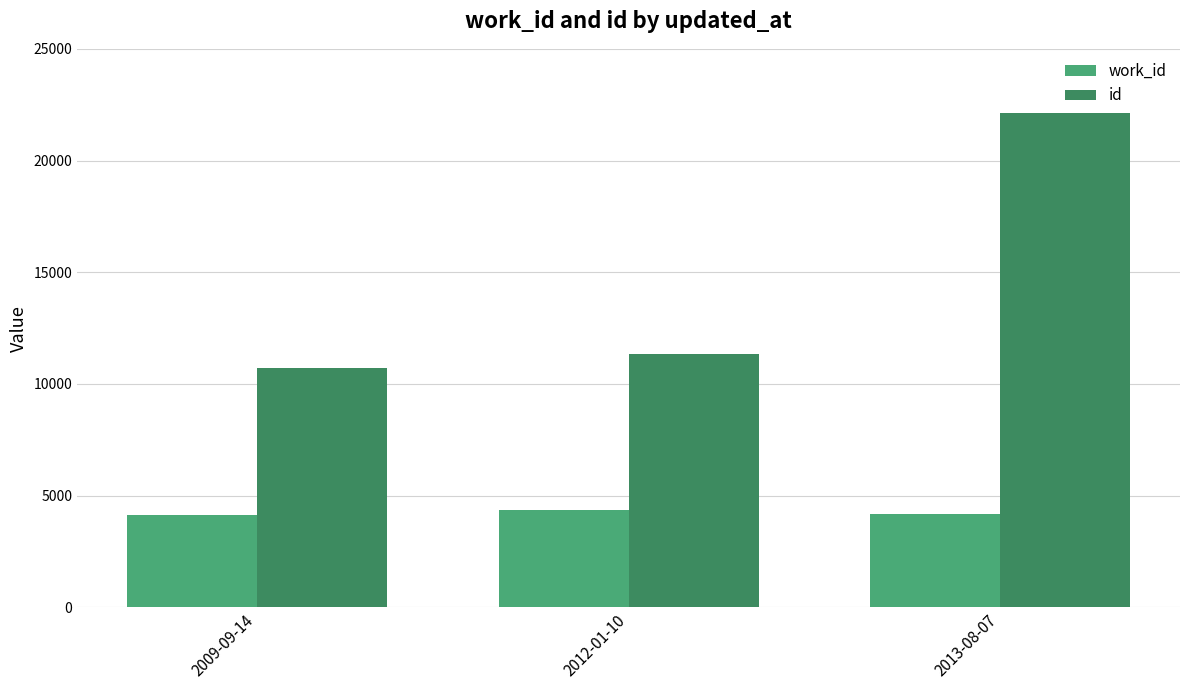

Is the value of work_id at 2013-08-07 greater than the value of id at 2013-08-07?

No